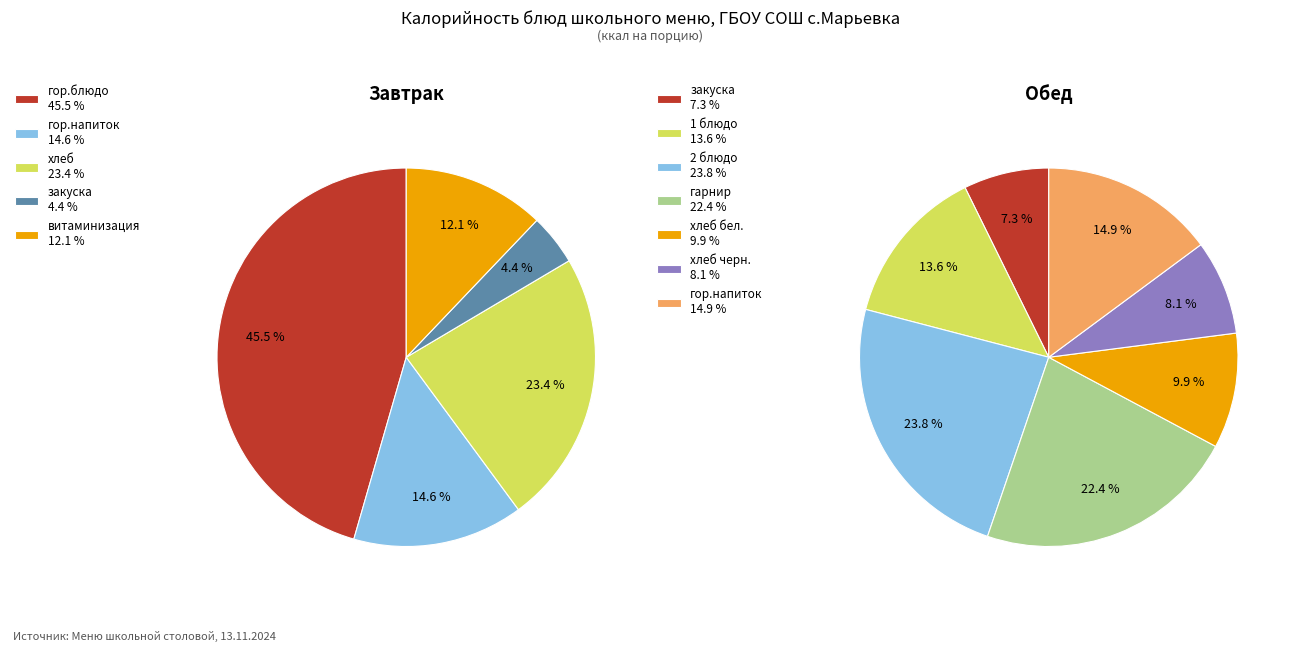

Does Завтрак (закуска) account for over 50% of the chart?

No